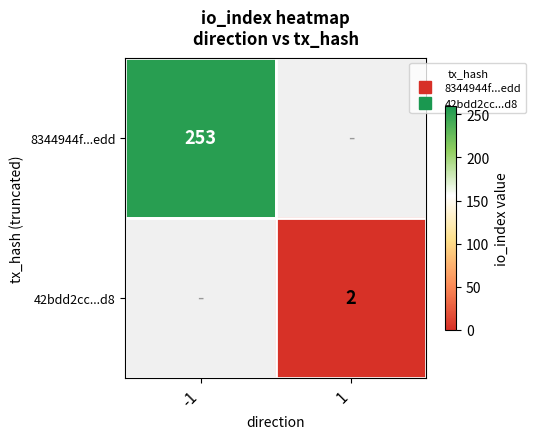

What is the difference between the highest and lowest values at -1?

253